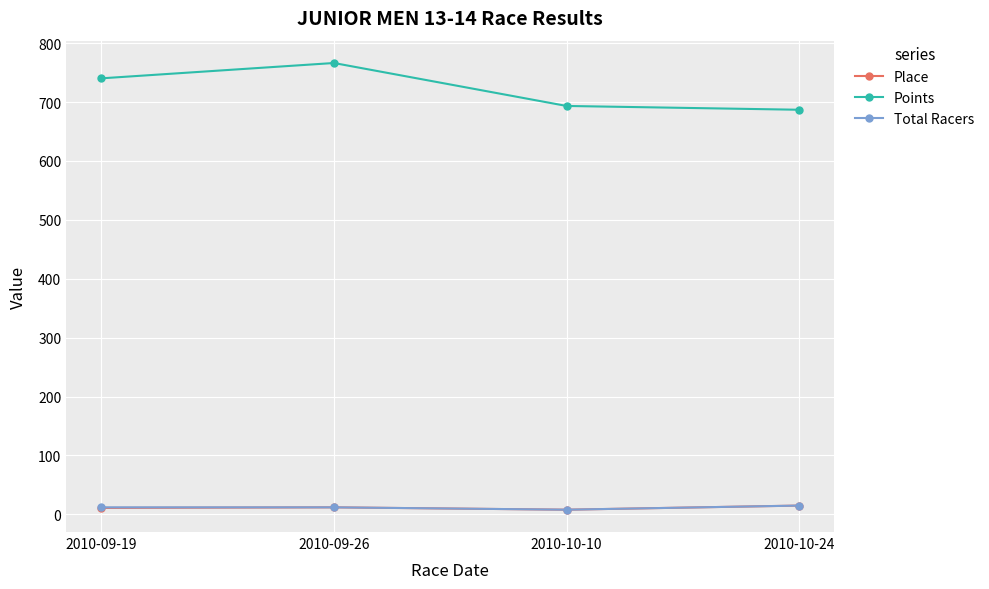

True or false: Points and Total Racers cross at least once.

False